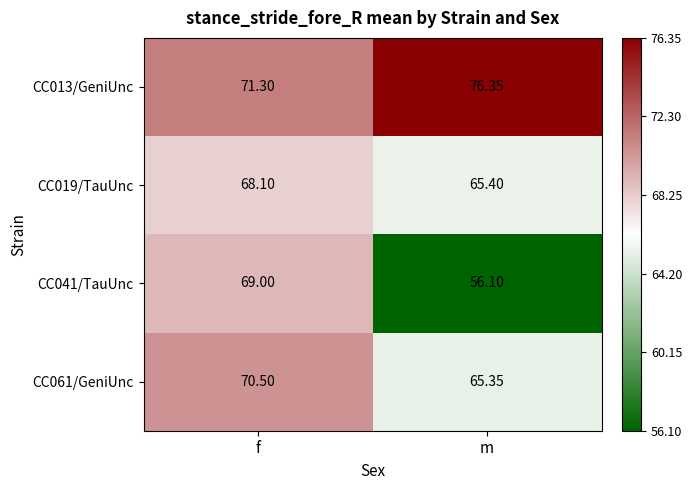

At which label does CC013/GeniUnc first exceed 76?

m